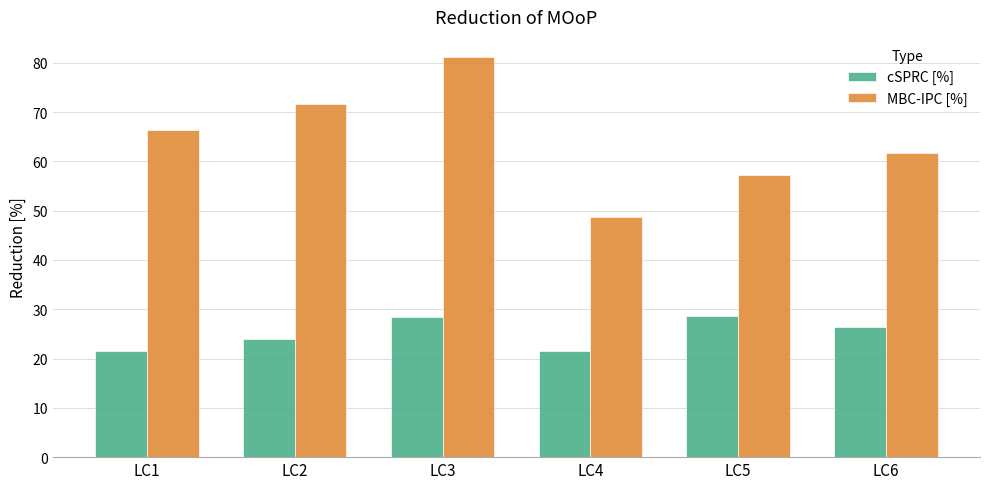

The value of MBC-IPC [%] at LC6 is 89.3. True or false?

False